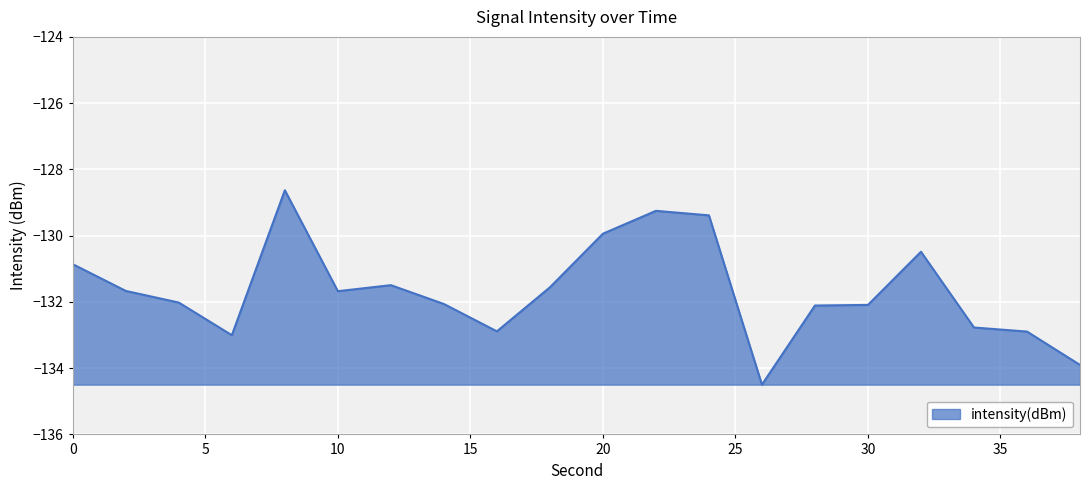

What is the difference between the maximum and minimum values?

5.9